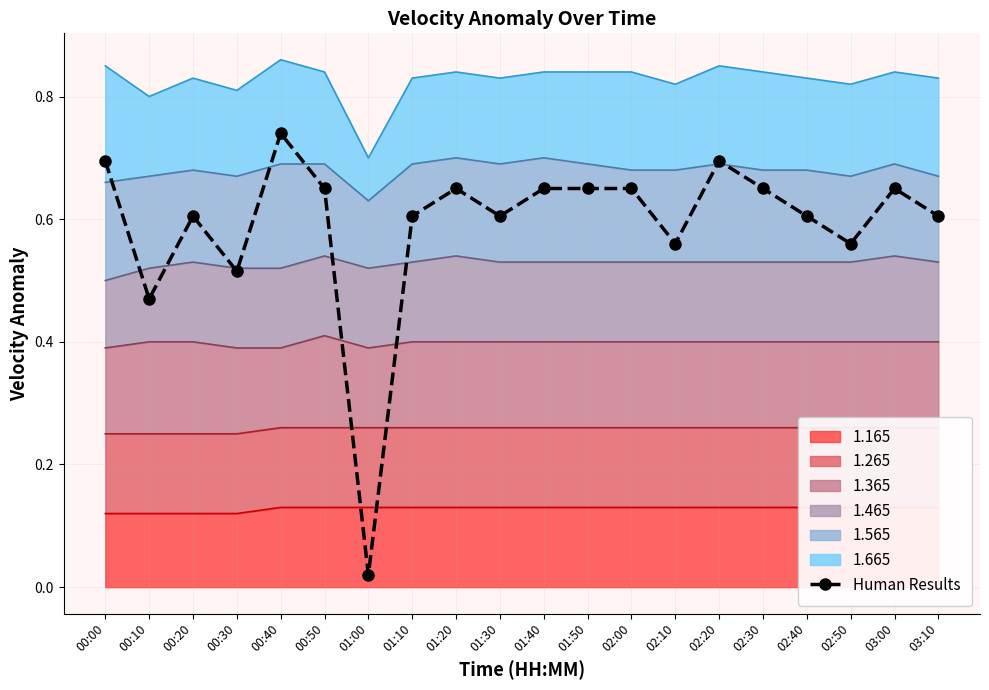

List the labels in order of value, smallest first.

01:00, 00:10, 00:30, 02:10, 02:50, 00:20, 01:10, 01:30, 02:40, 03:10, 00:50, 01:20, 01:40, 01:50, 02:00, 02:30, 03:00, 00:00, 02:20, 00:40